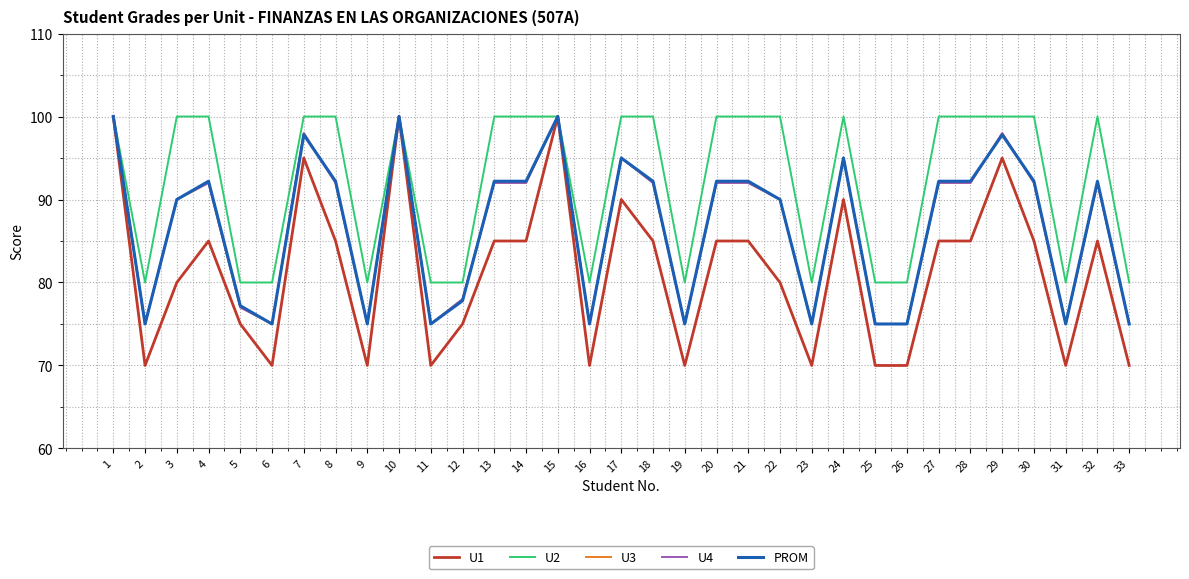

Is the value of U3 at 7 greater than the value of PROM at 32?

Yes